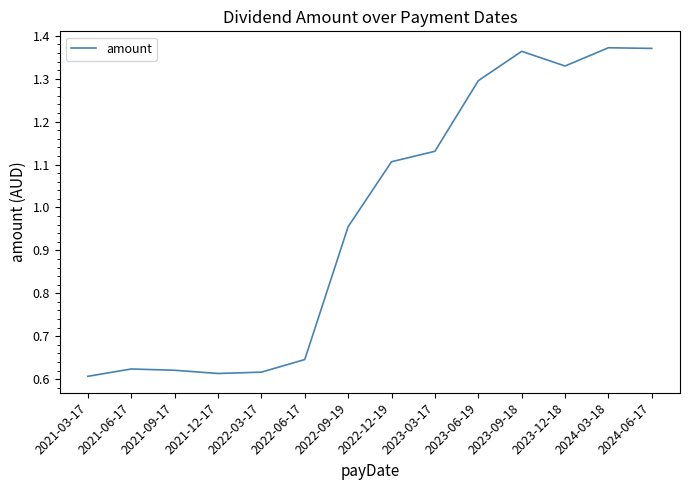

True or false: there are more than 0 points higher than both neighbors.

True